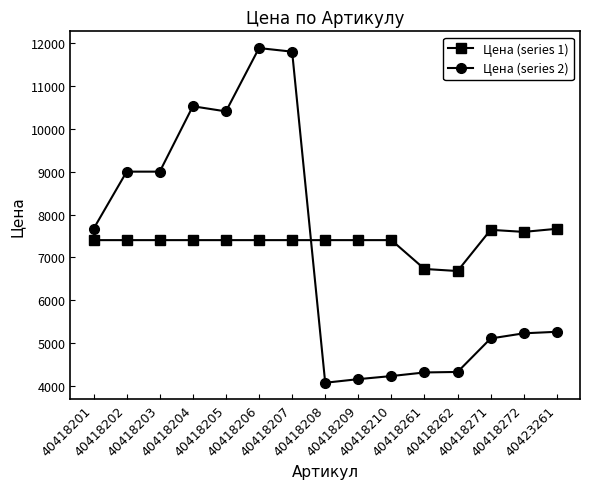

Which series has the largest total across all categories?

Цена (series 1)